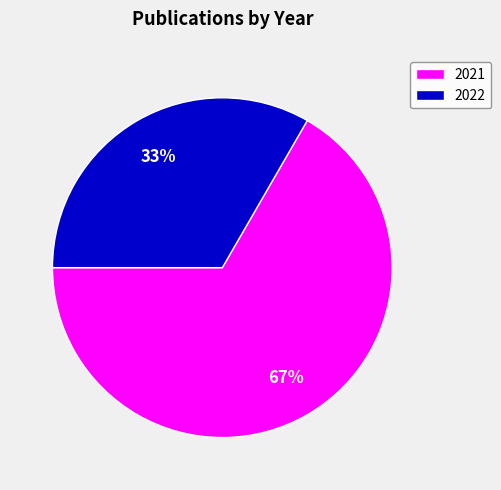

Rank the categories by value from highest to lowest.

2021, 2022